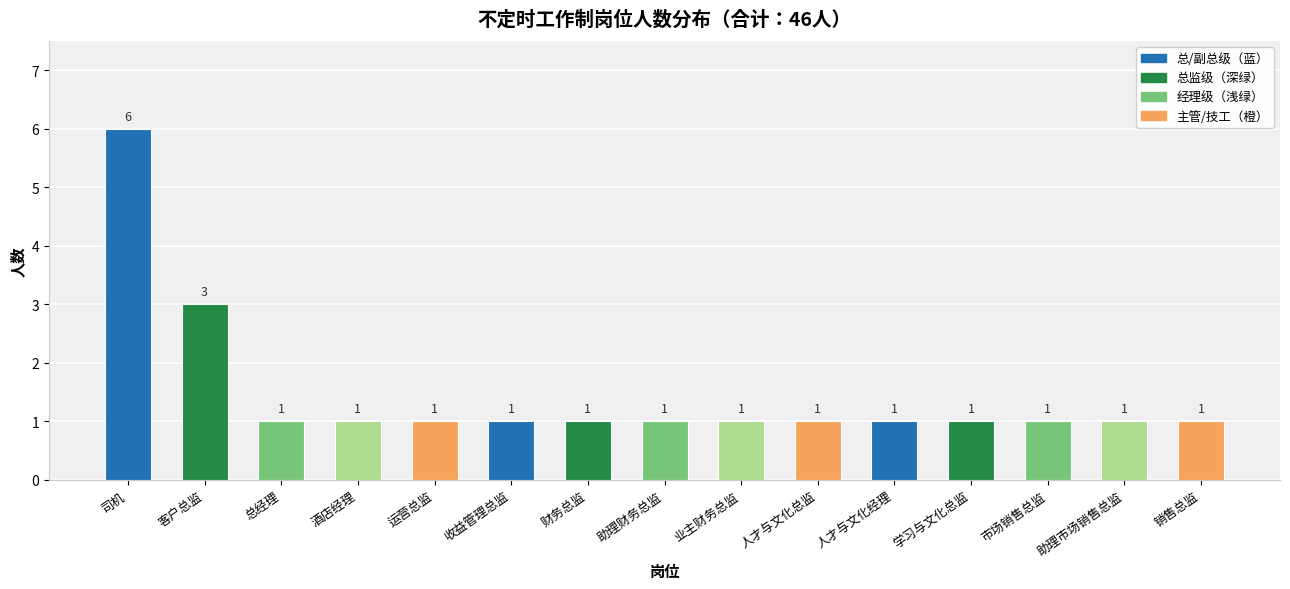

Reading right to left, transcribe all the data shown in this chart.

销售总监=1	助理市场销售总监=1	市场销售总监=1	学习与文化总监=1	人才与文化经理=1	人才与文化总监=1	业主财务总监=1	助理财务总监=1	财务总监=1	收益管理总监=1	运营总监=1	酒店经理=1	总经理=1	客户总监=3	司机=6